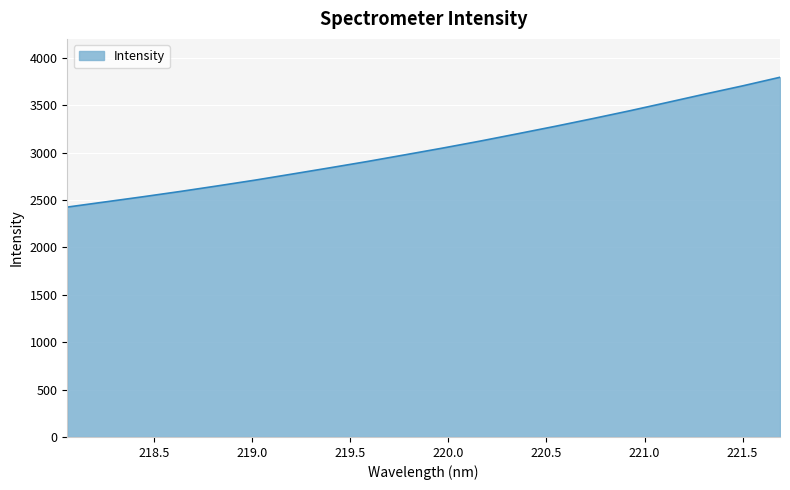

How many lines are shown in the chart?

1